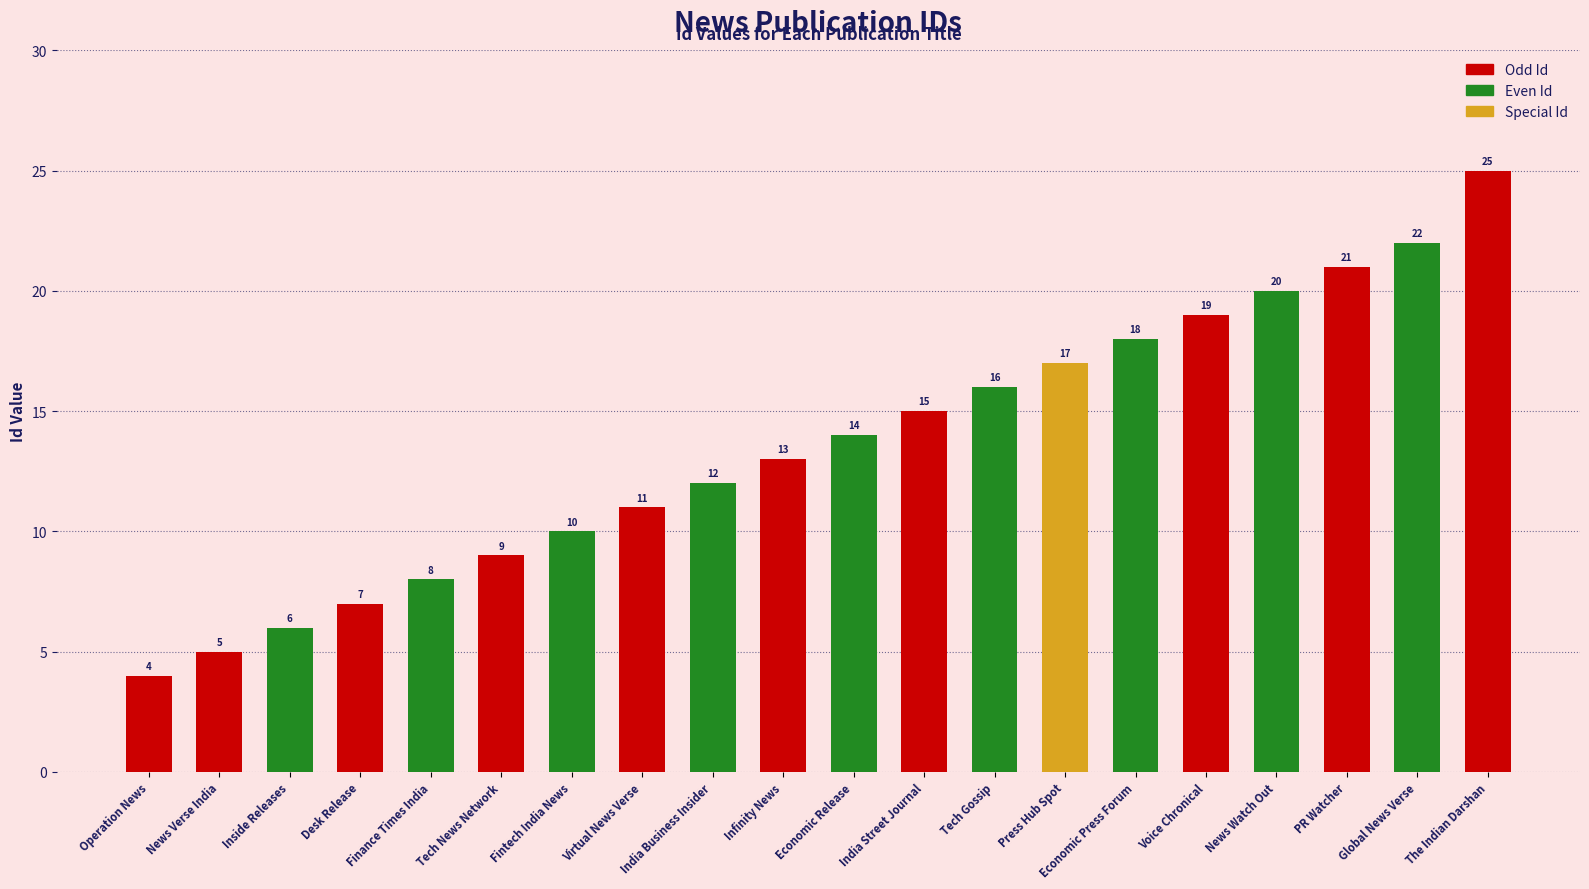

List the labels in order of value, smallest first.

Operation News, News Verse India, Inside Releases, Desk Release, Finance Times India, Tech News Network, Fintech India News, Virtual News Verse, India Business Insider, Infinity News, Economic Release, India Street Journal, Tech Gossip, Press Hub Spot, Economic Press Forum, Voice Chronical, News Watch Out, PR Watcher, Global News Verse, The Indian Darshan